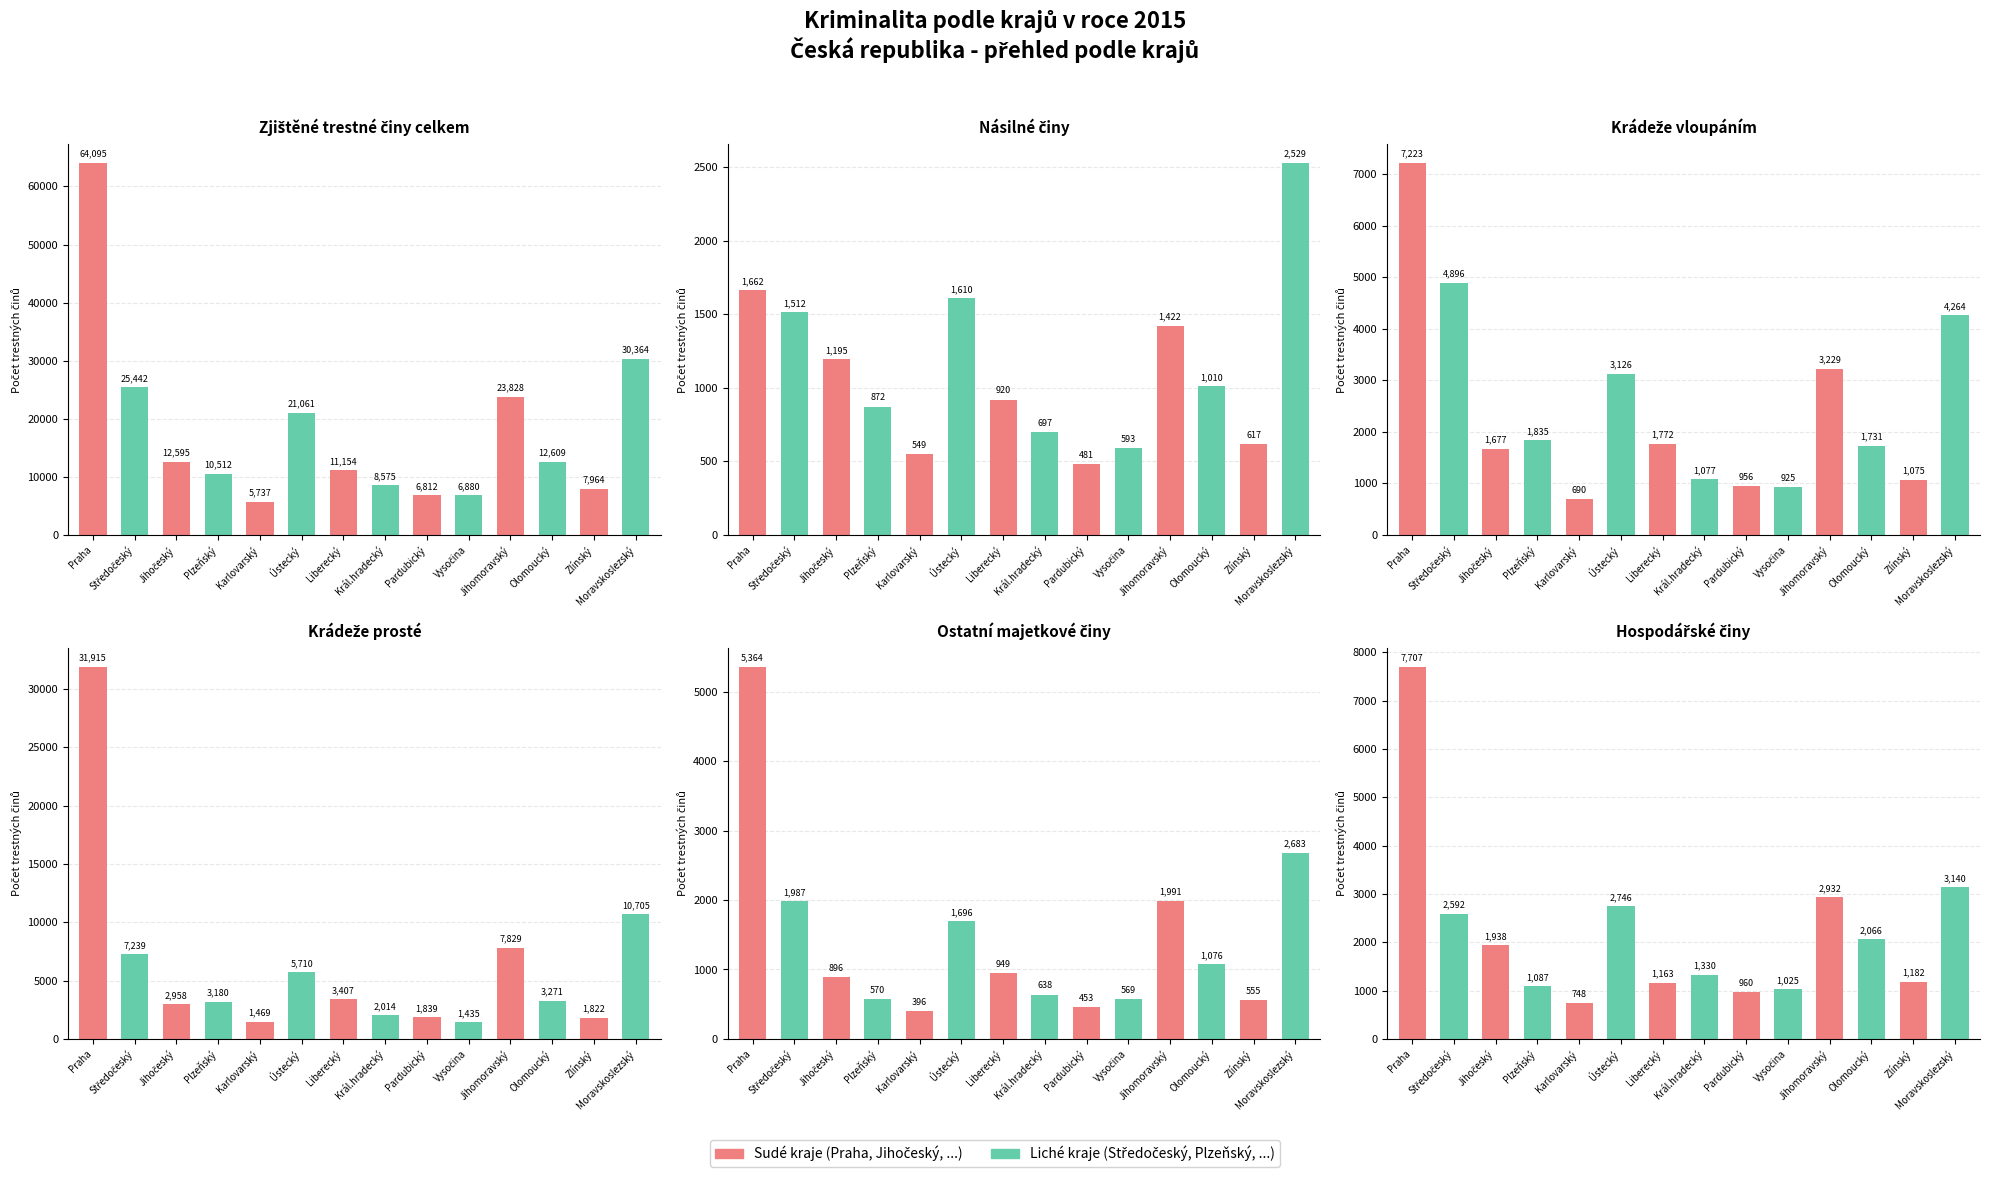

True or false: Násilné činy has a value of 920 at Liberecký.

True